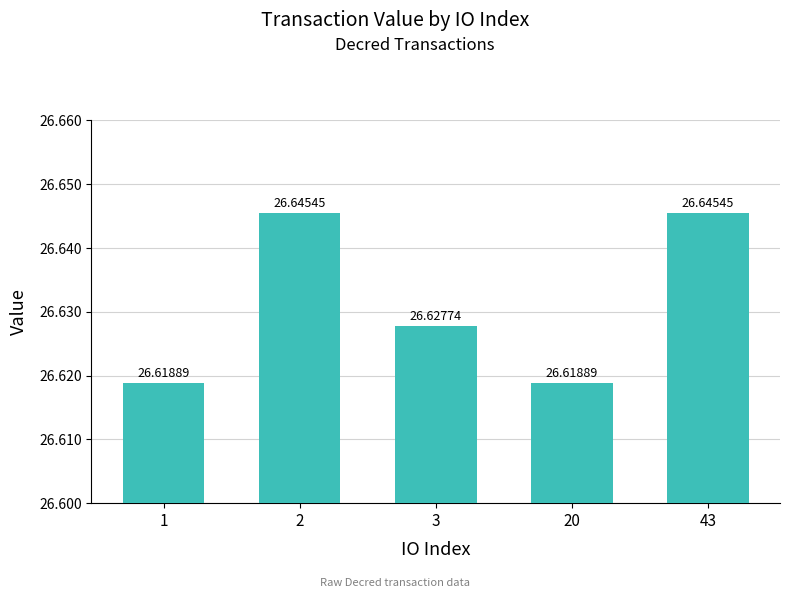

Between 43 and 3, which is larger?

43